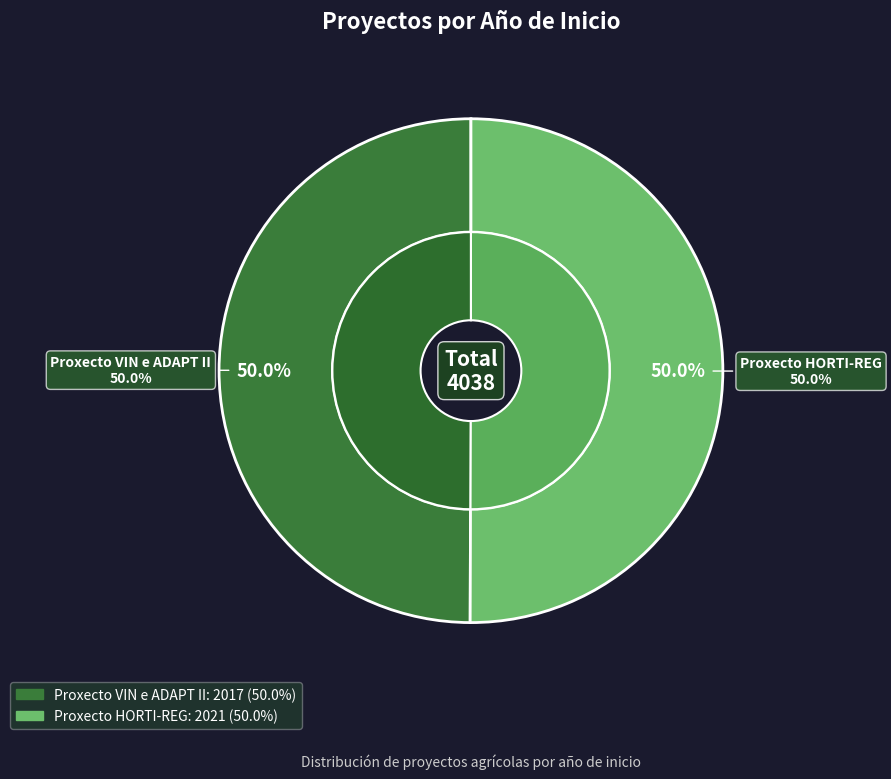

Count the number of slices in the pie.

2